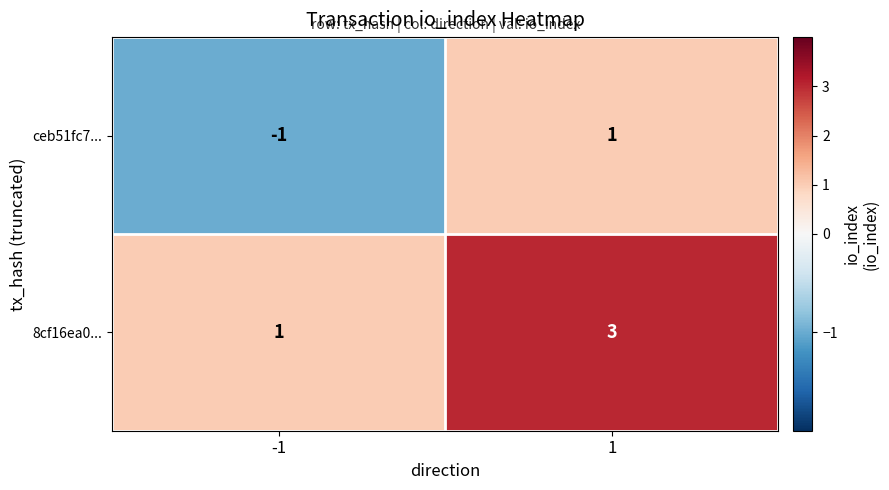

Reading left to right, list all the values displayed in this chart.

ceb51fc7...: -1	1
8cf16ea0...: 1	3